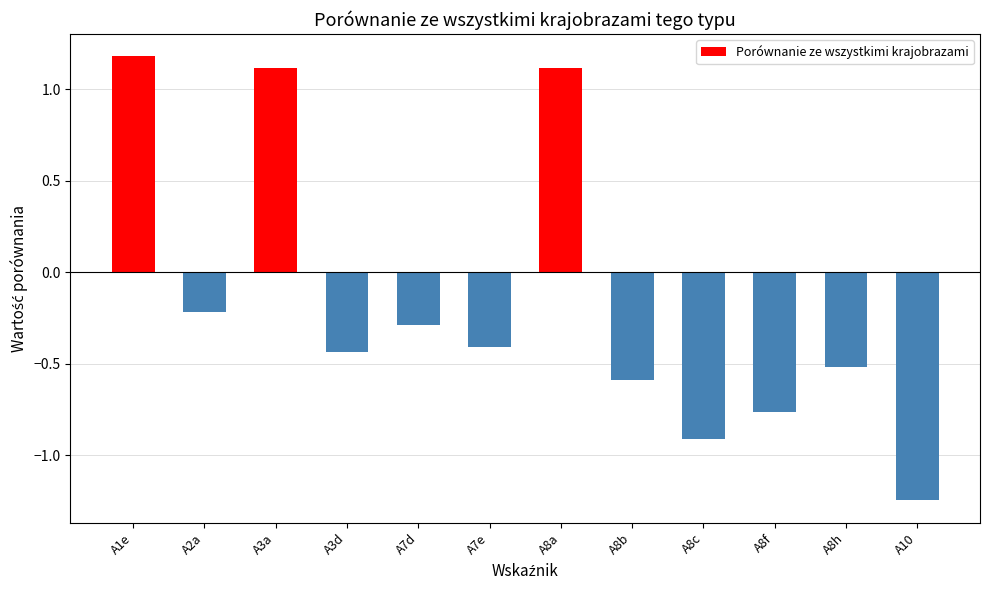

What is the label of the 2nd bar from the left?

A2a